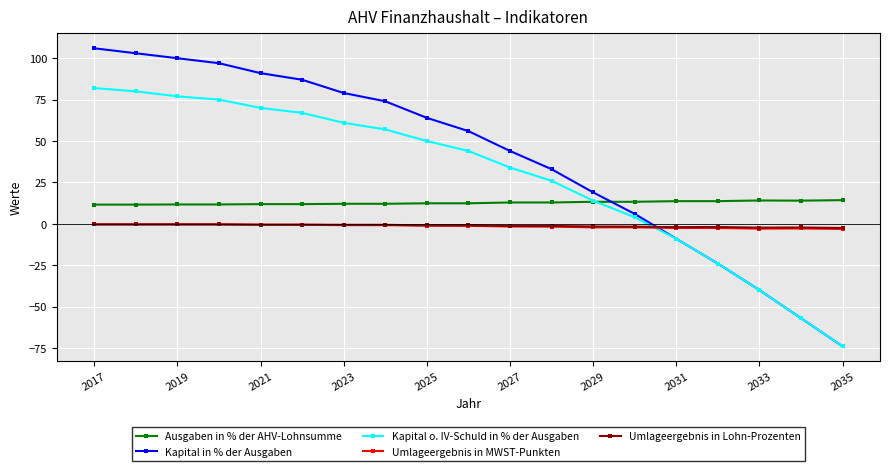

Which series has the largest range (max minus min)?

Kapital in % der Ausgaben